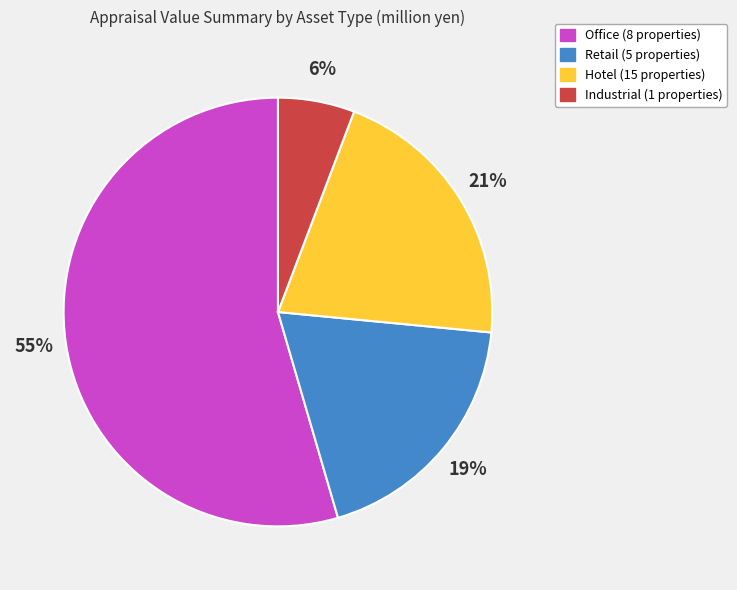

Do Industrial (1 properties) and Hotel (15 properties) together represent more than half of the pie?

No